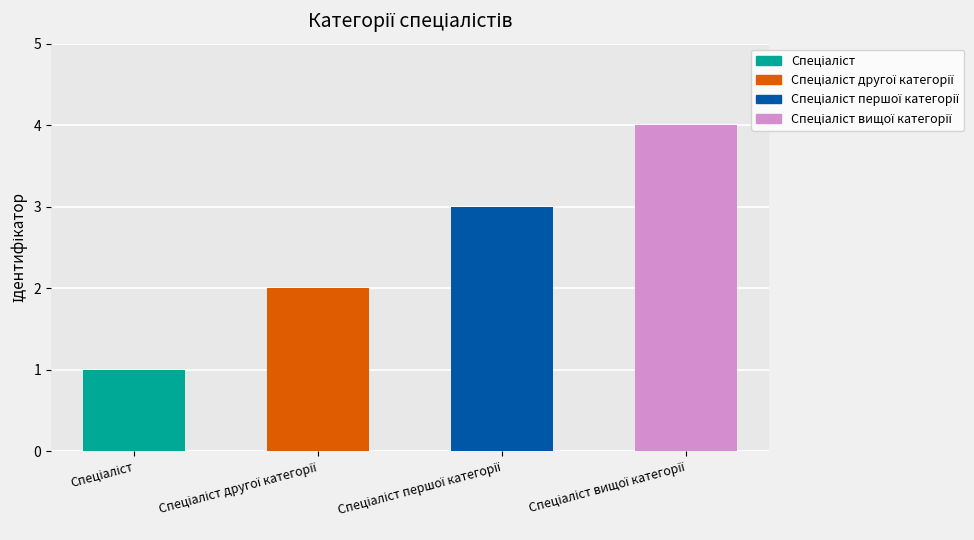

What is the change in value from Спеціаліст to Спеціаліст першої категорії?

+2